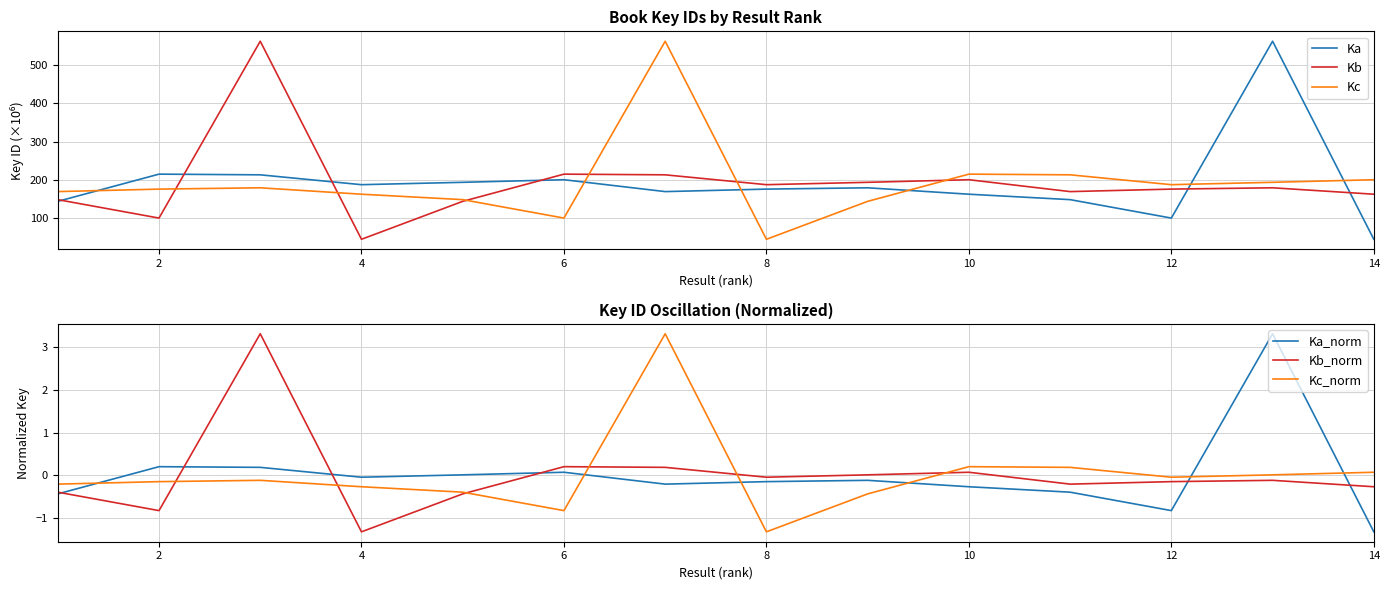

Which series ends up on top after the final intersection of Ka and Kc?

Kc